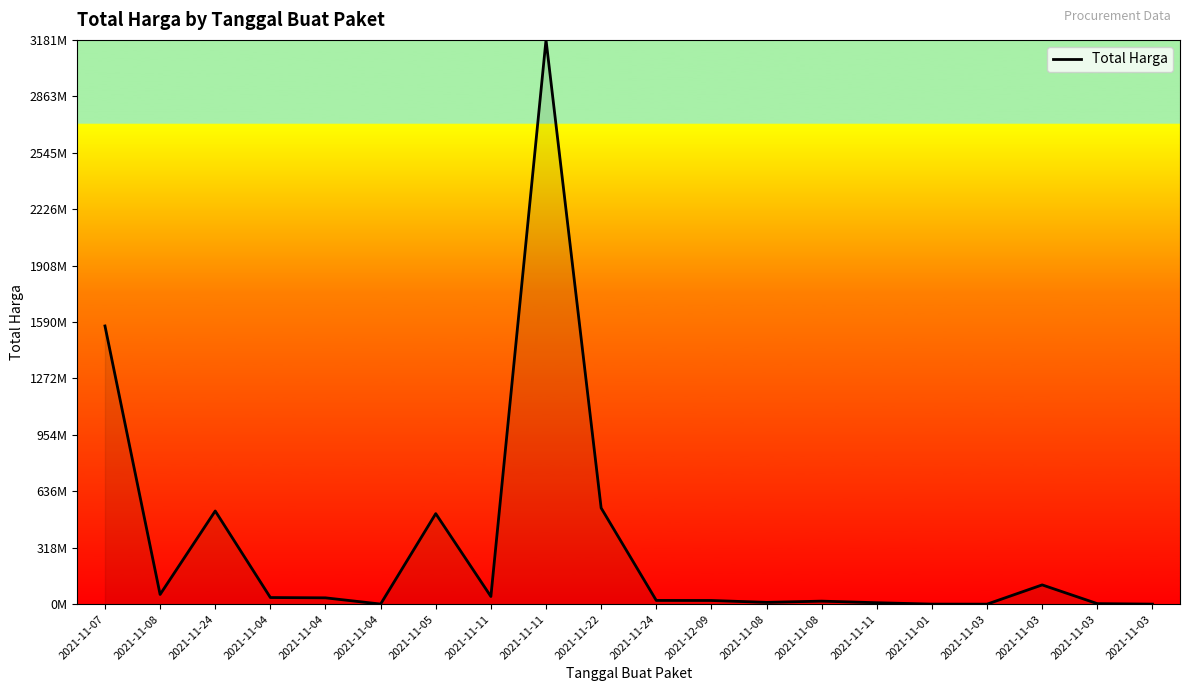

At which label is the value closest to 1590710000?

2021-11-07